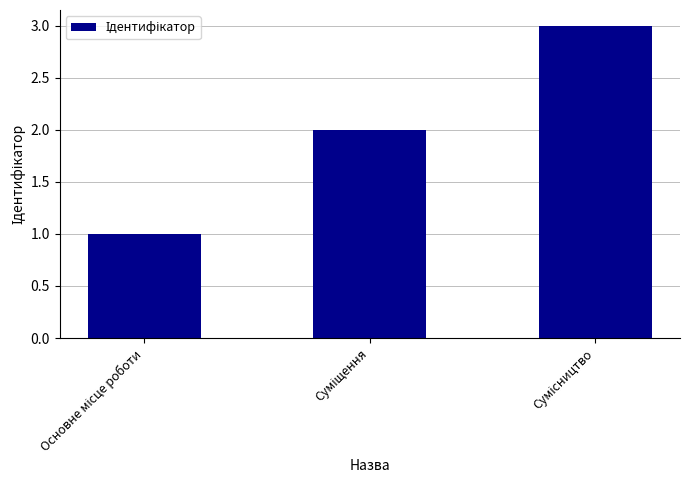

What is the sum of all values?

6